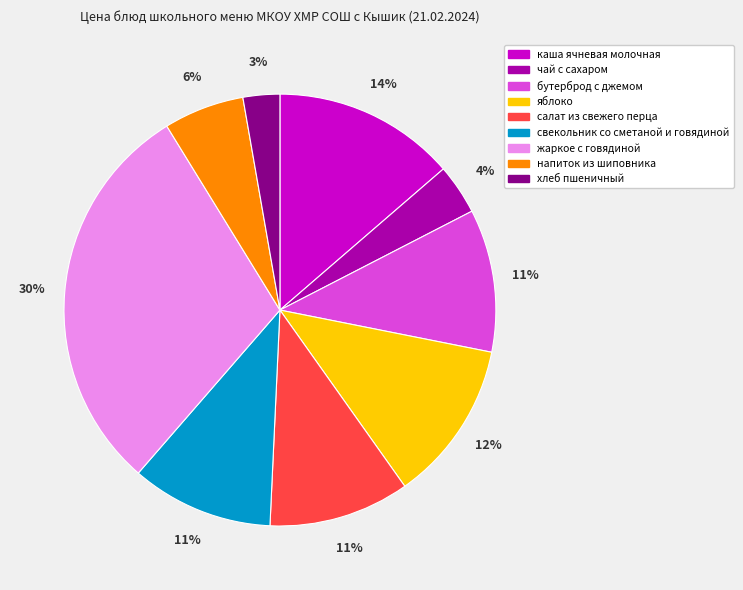

How many slices are in this pie chart?

9